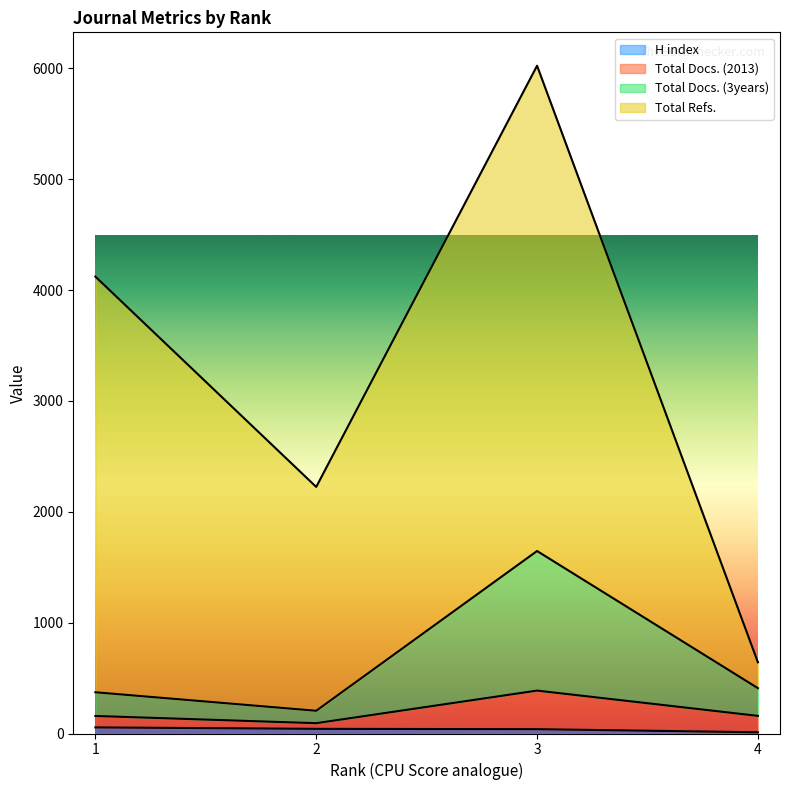

How many data points in Total Docs. (2013) are less than 159?

2